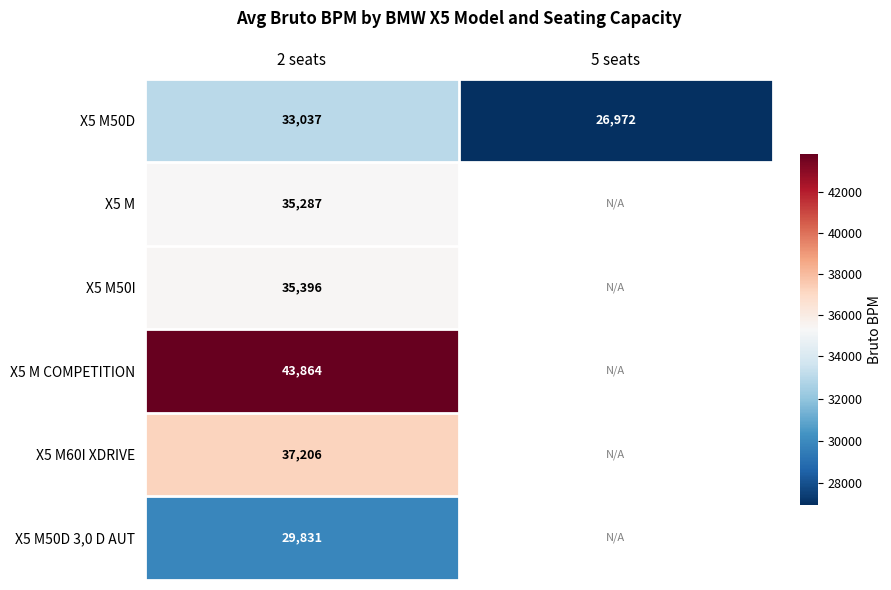

The value of X5 M COMPETITION at 2 seats is 66858.4. True or false?

False